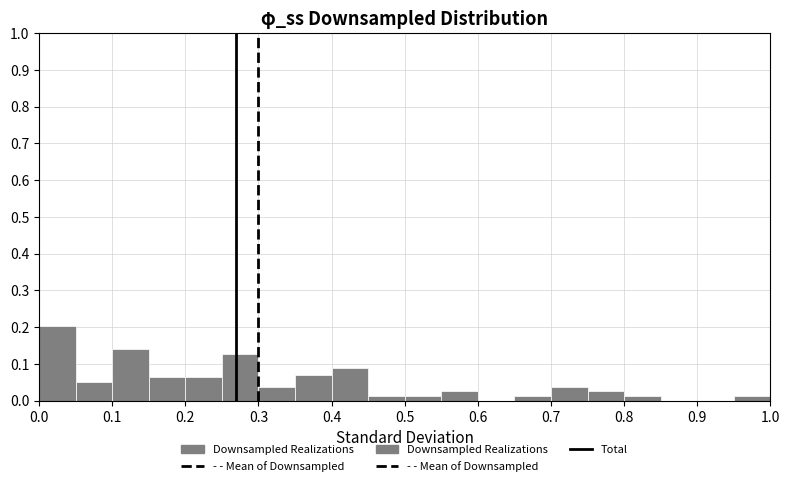

Which range on the x-axis has the tallest bar?

0.00 to 0.05